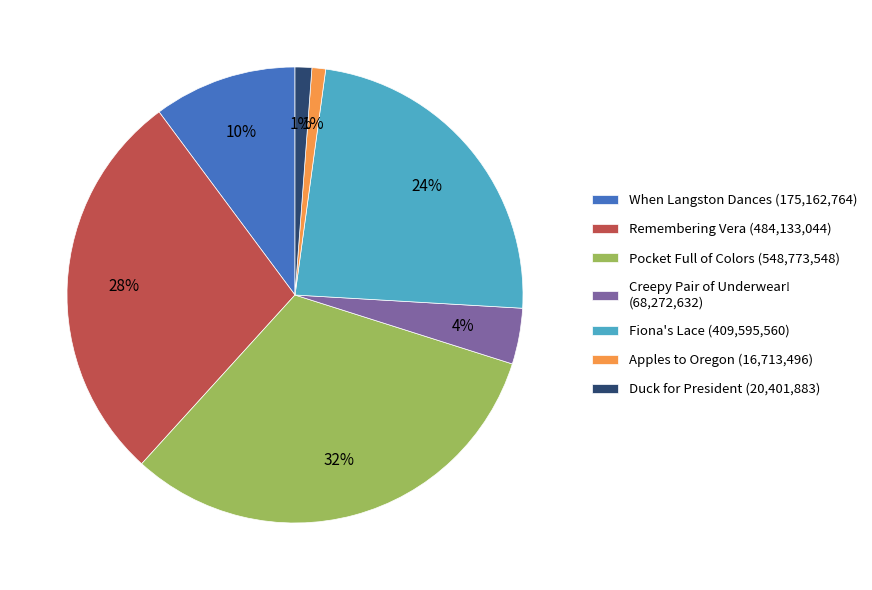

Is When Langston Dances the majority of the pie?

No